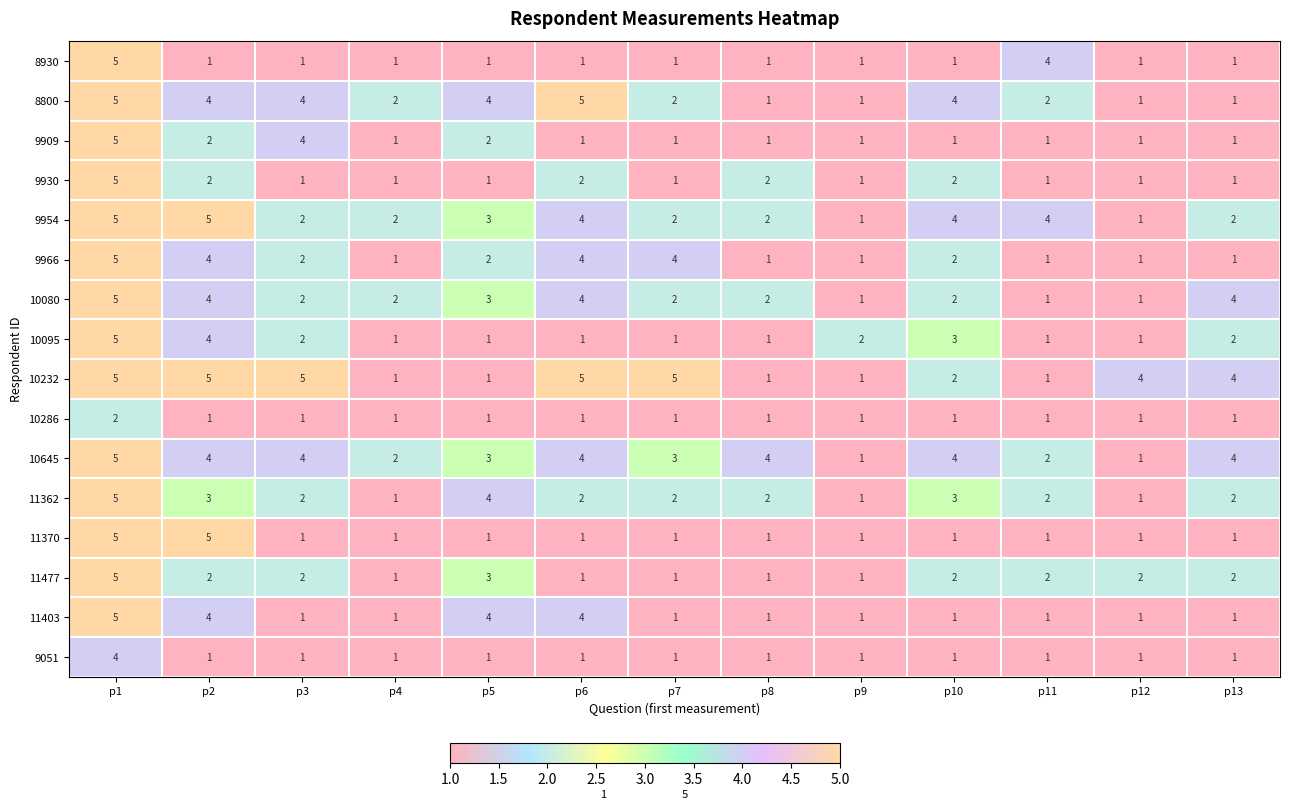

What is the greatest value displayed?

5